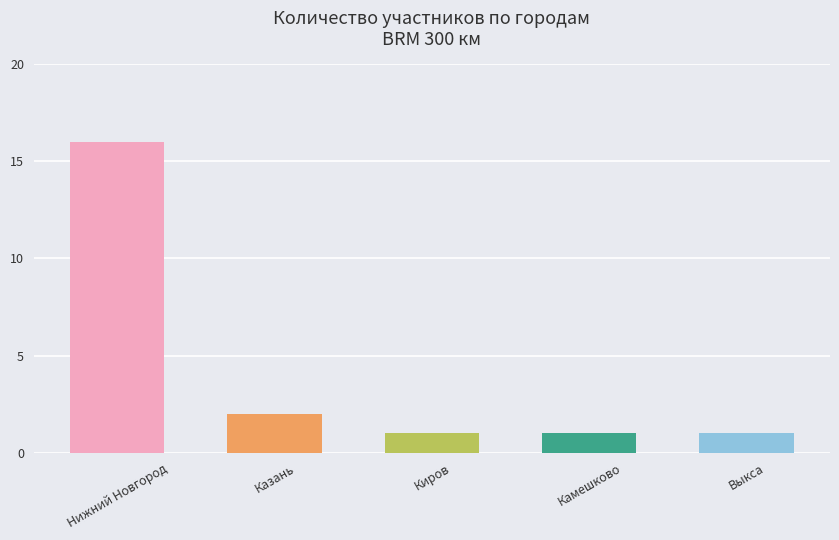

At which label is the value closest to 8?

Казань